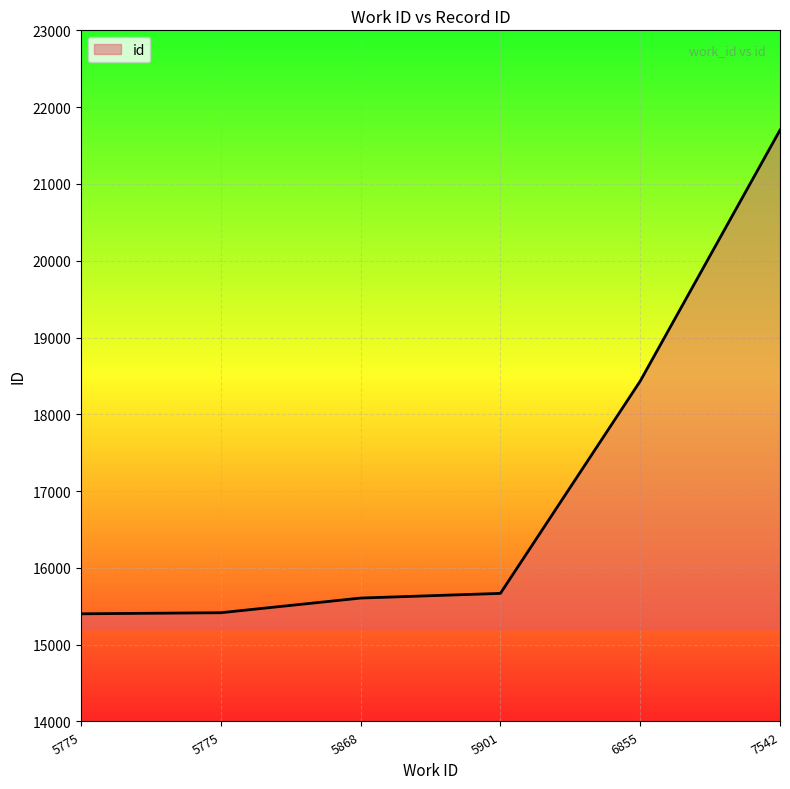

Between 5775 and 7542, which is larger?

7542